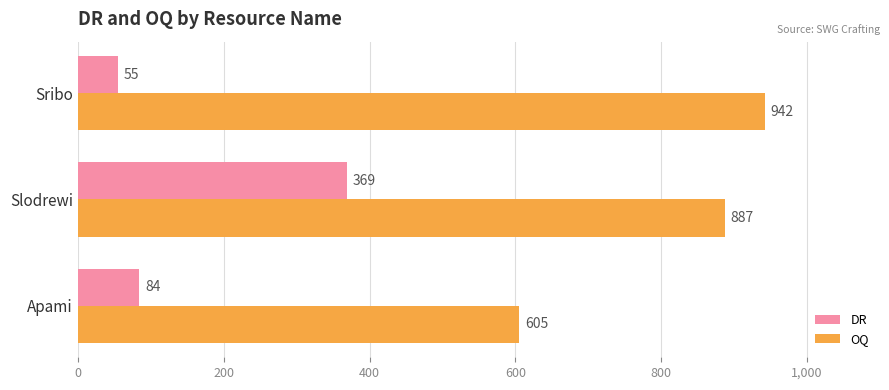

Rank the categories by OQ value from highest to lowest.

Sribo, Slodrewi, Apami